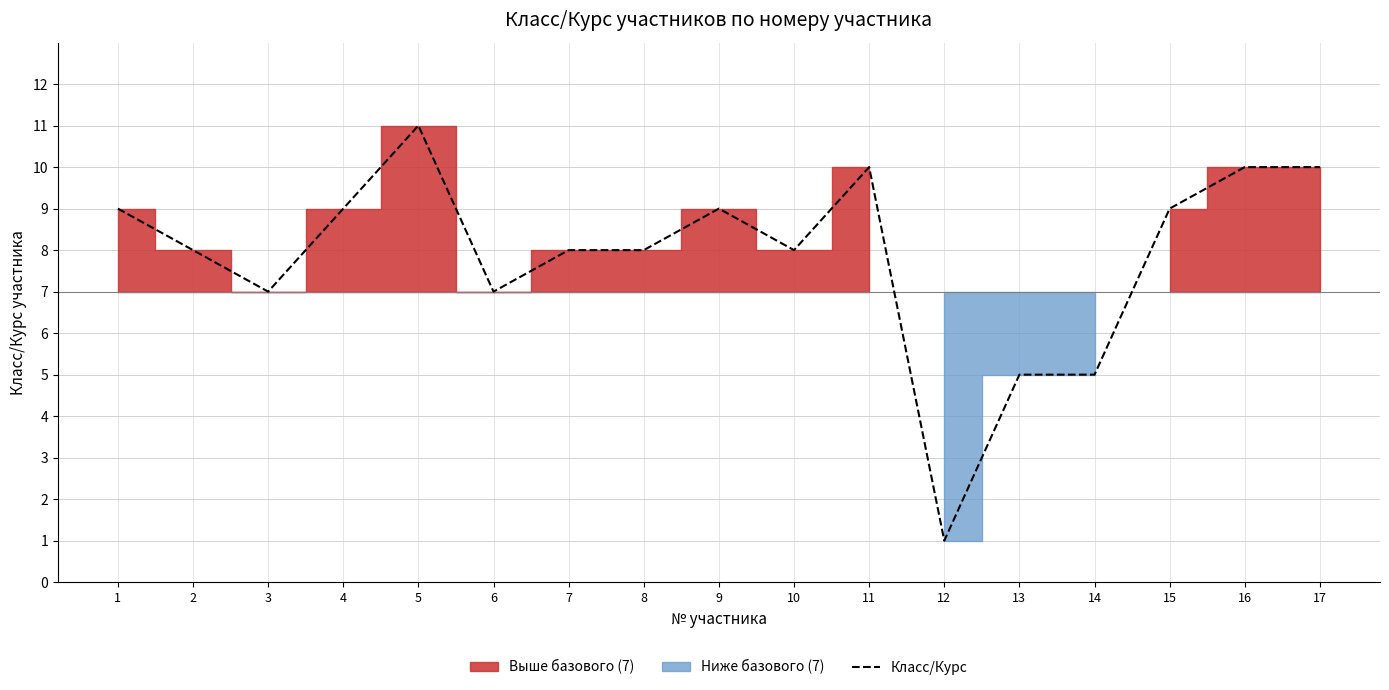

True or false: the data shows 10 at 16.

True